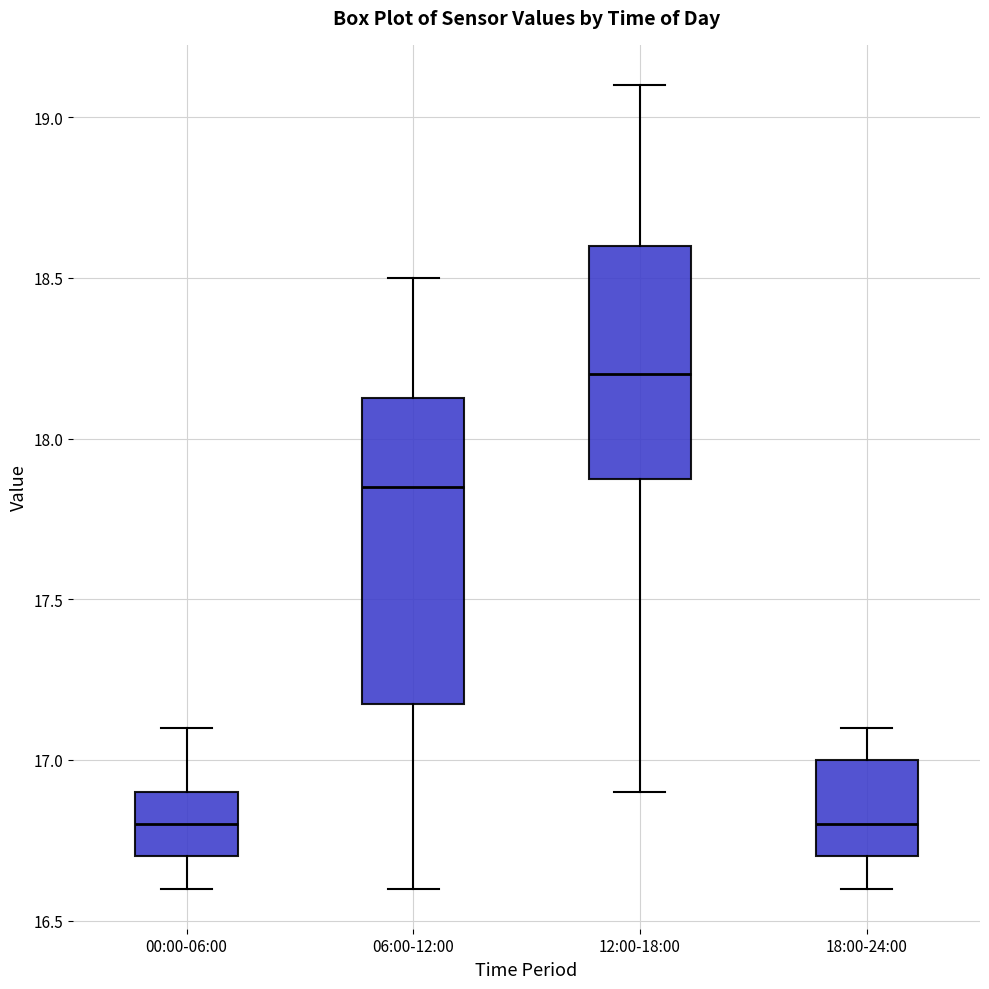

Where is the lower edge of the box for 06:00-12:00 on the y-axis? The values are not printed on the chart, so give them approximately, as read against the axis.

17.20